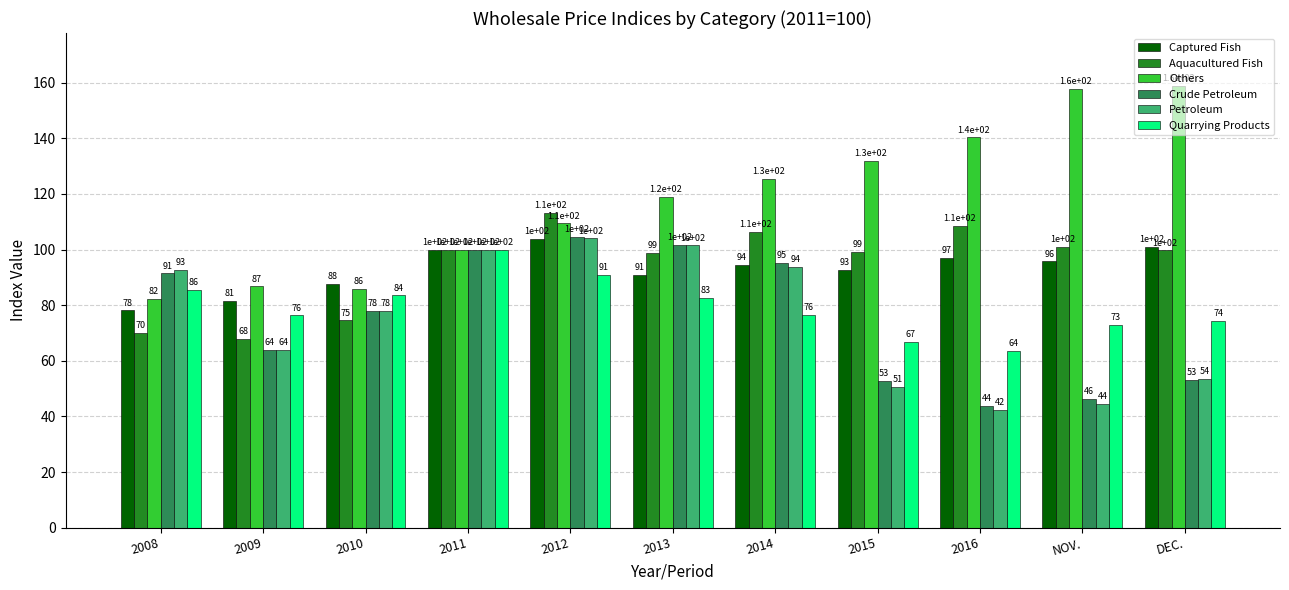

Is it true that Others equals 38.1 at 2012?

False